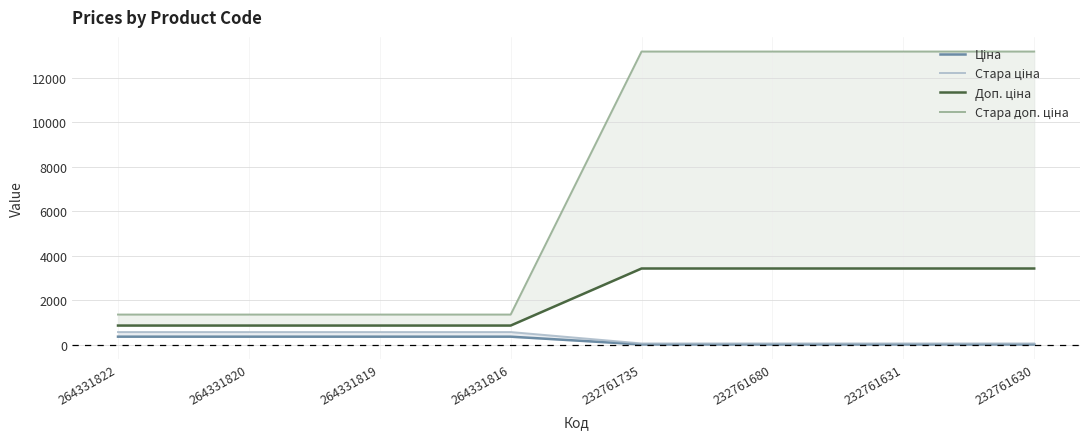

Is it true that Доп. ціна equals 1216.1 at 264331820?

False